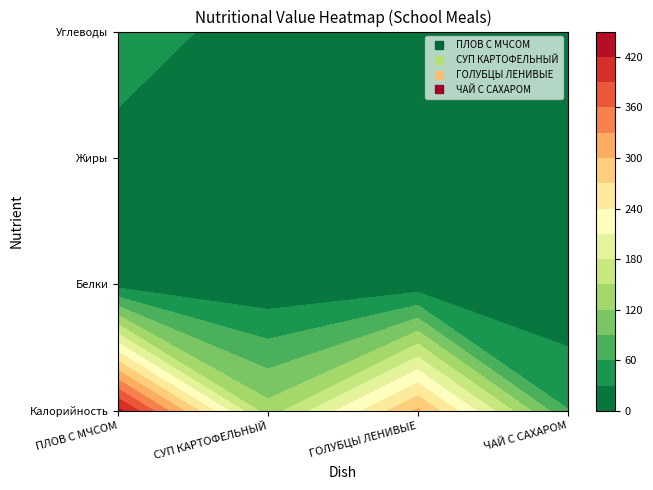

Is it true that ГОЛУБЦЫ ЛЕНИВЫЕ equals 64 at 2?

True